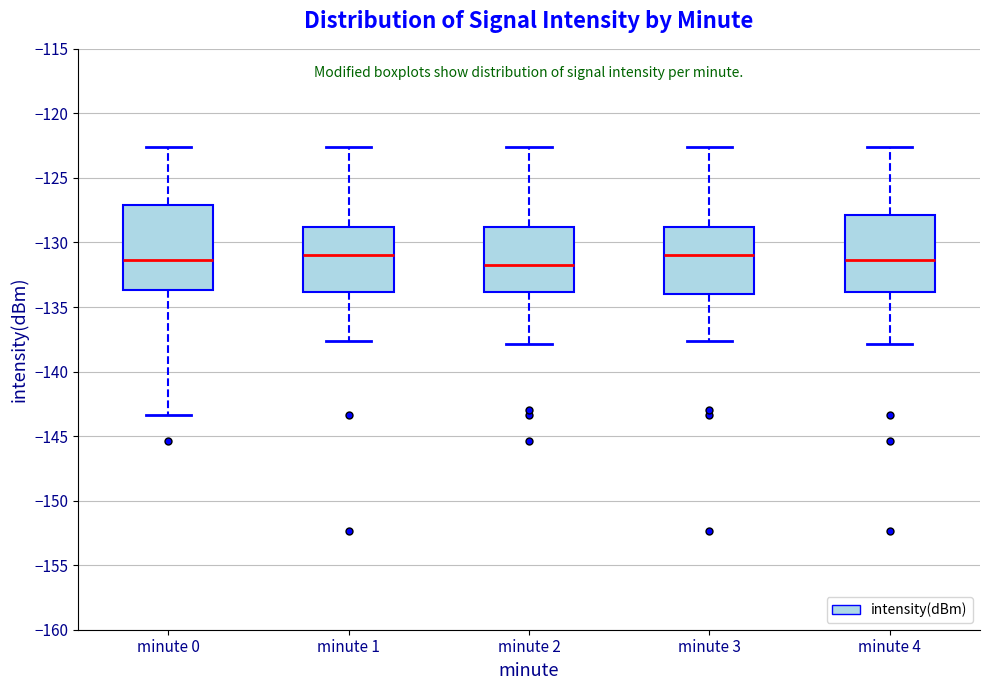

Reading left to right, transcribe this box plot: for each box, give where its median line is, the range the box spans, and where its two whiskers end, as read against the y-axis. The values are not printed on the chart, so give them approximately, as read against the axis.

minute 0: median -131.5, box -133.5 to -127.0, whiskers -143.5 to -122.5
minute 1: median -131.0, box -134.0 to -129.0, whiskers -137.5 to -122.5
minute 2: median -131.5, box -134.0 to -129.0, whiskers -138.0 to -122.5
minute 3: median -131.0, box -134.0 to -129.0, whiskers -137.5 to -122.5
minute 4: median -131.5, box -134.0 to -128.0, whiskers -138.0 to -122.5